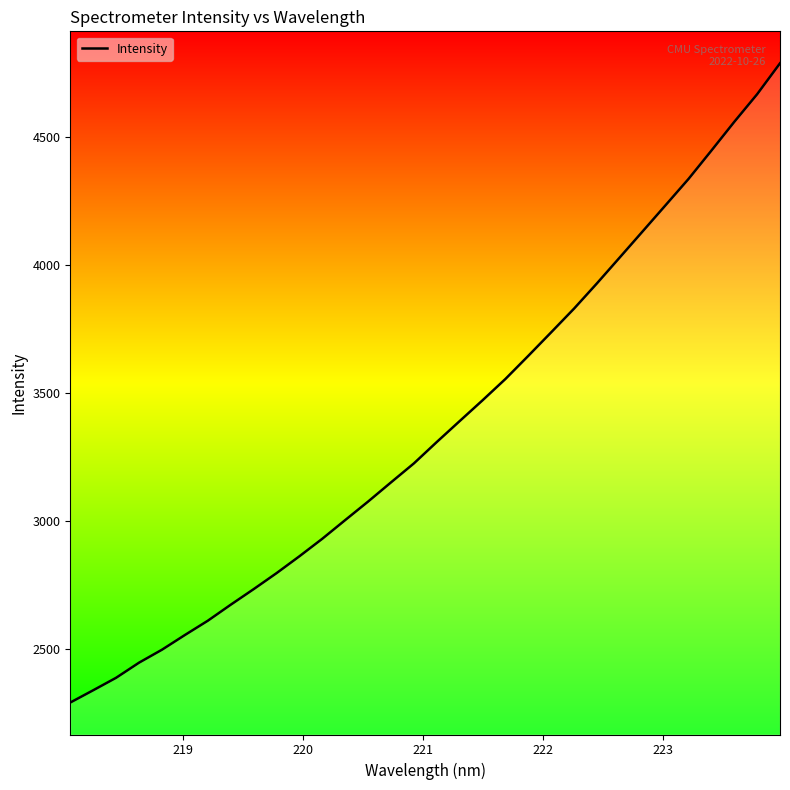

What is the difference between the maximum and minimum values?

2498.5